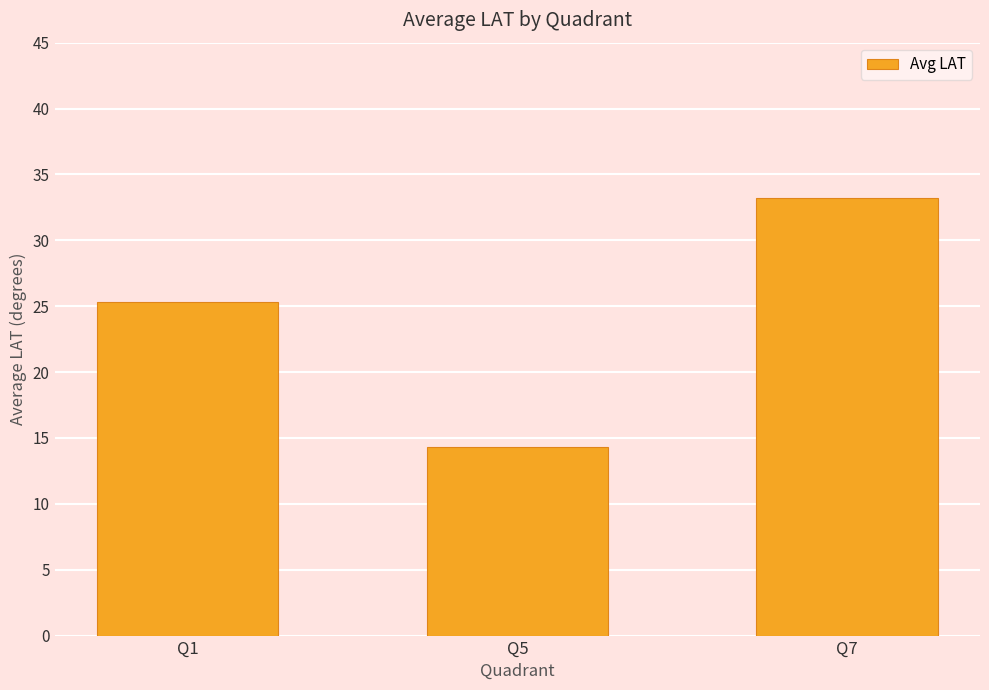

What is the sum of the values at Q1 and Q7?

58.6